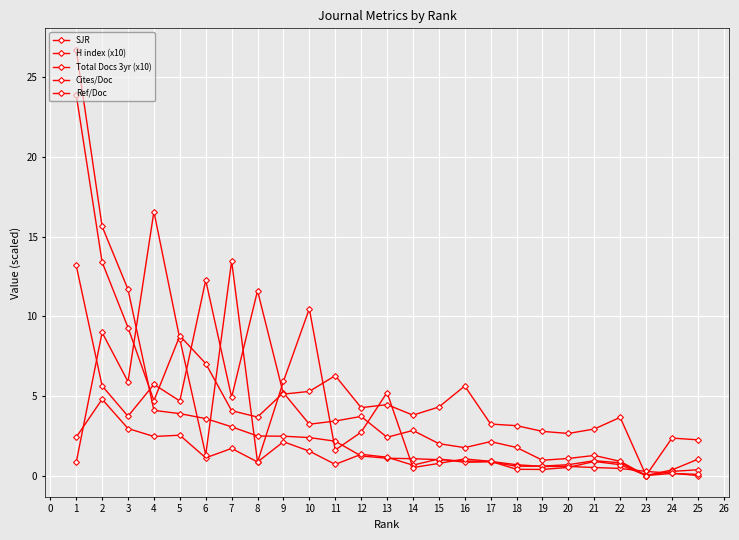

True or false: SJR has more than 0 points higher than both neighbors.

False